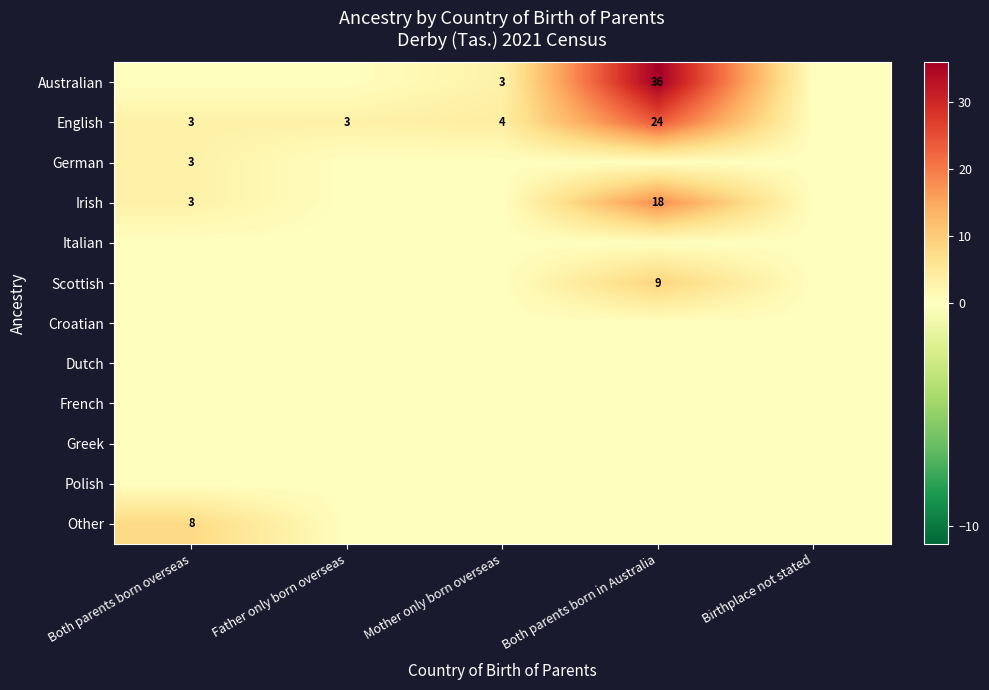

What is the difference between the maximum and minimum values in the Irish series?

18